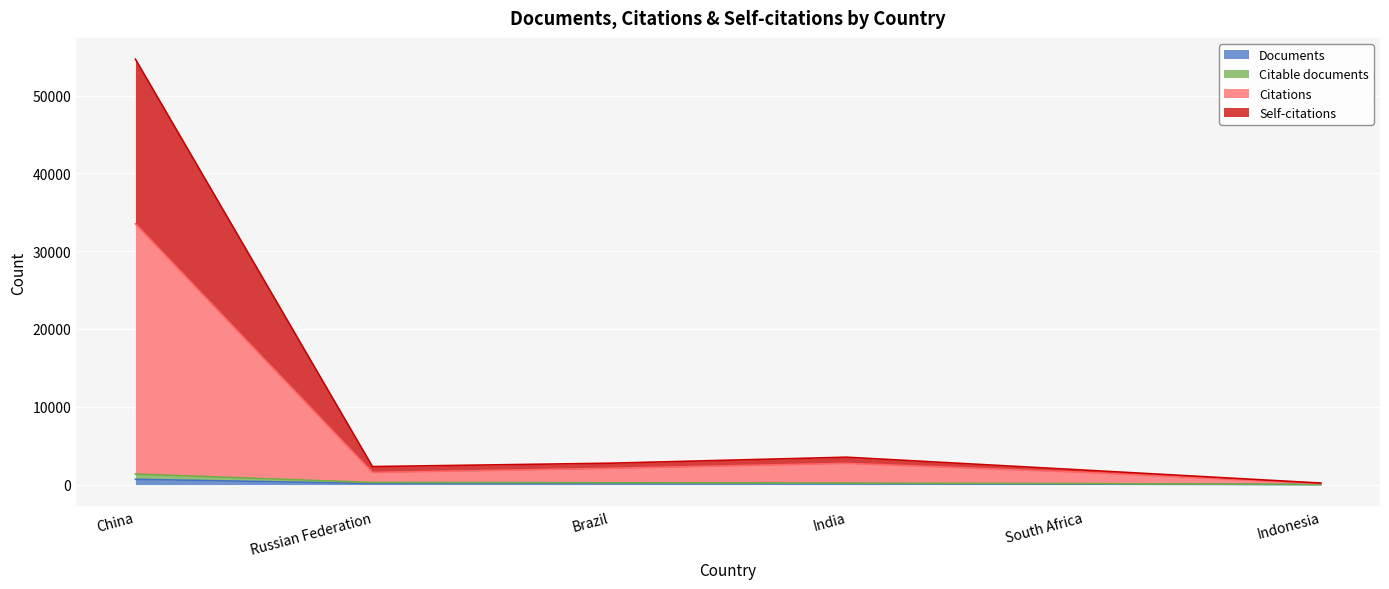

What is the value of the Citations point at the 1st from the left?

33509